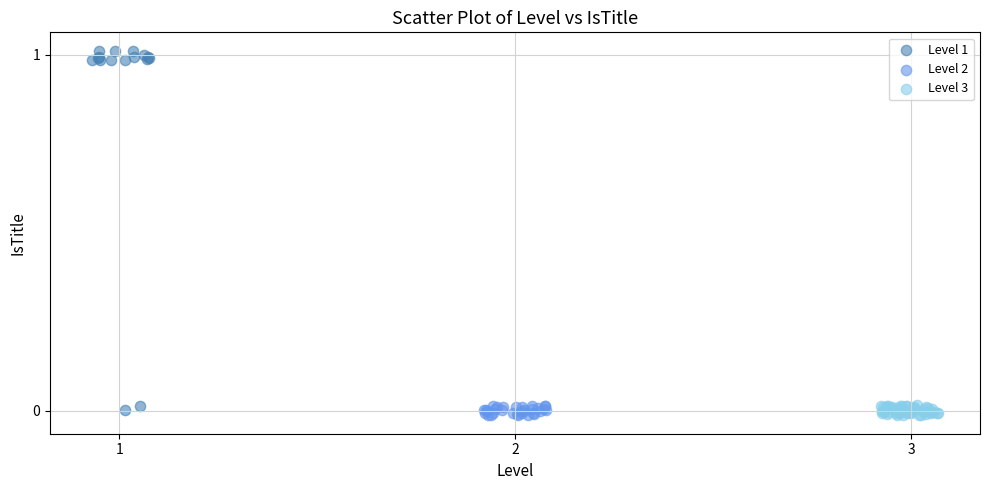

Which series contains the highest Y value?

Level 1